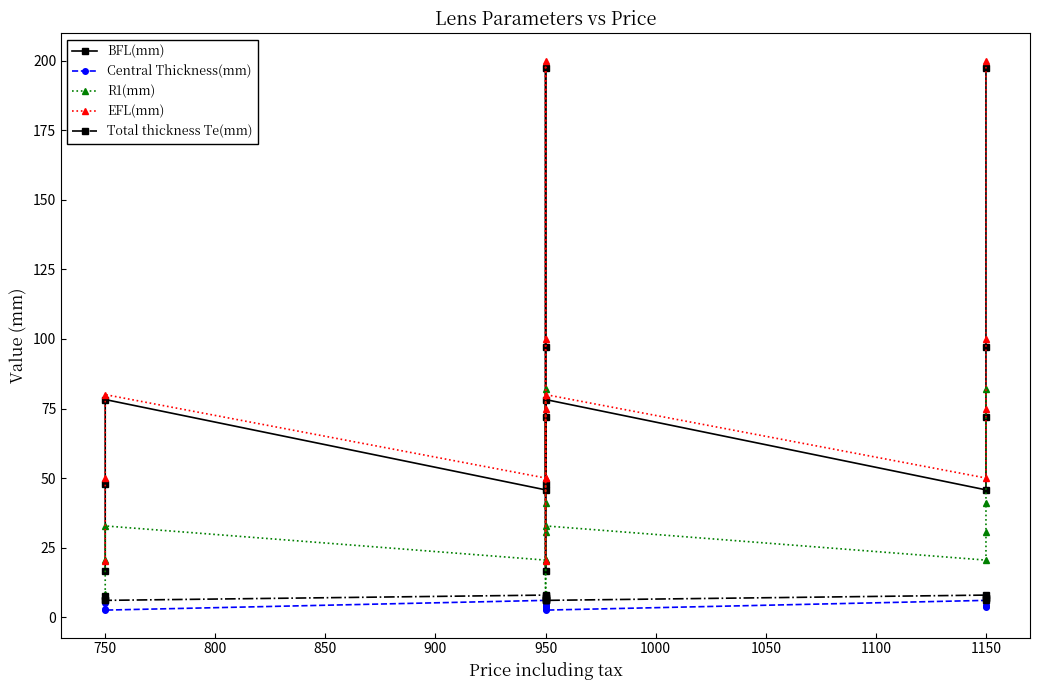

True or false: Total thickness Te(mm) and EFL(mm) cross at least once.

False